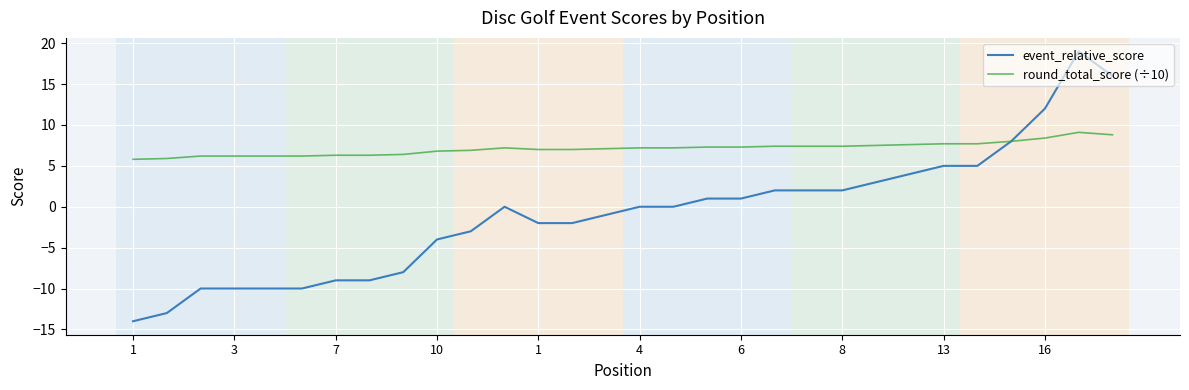

What is the smallest value displayed?

-14.0